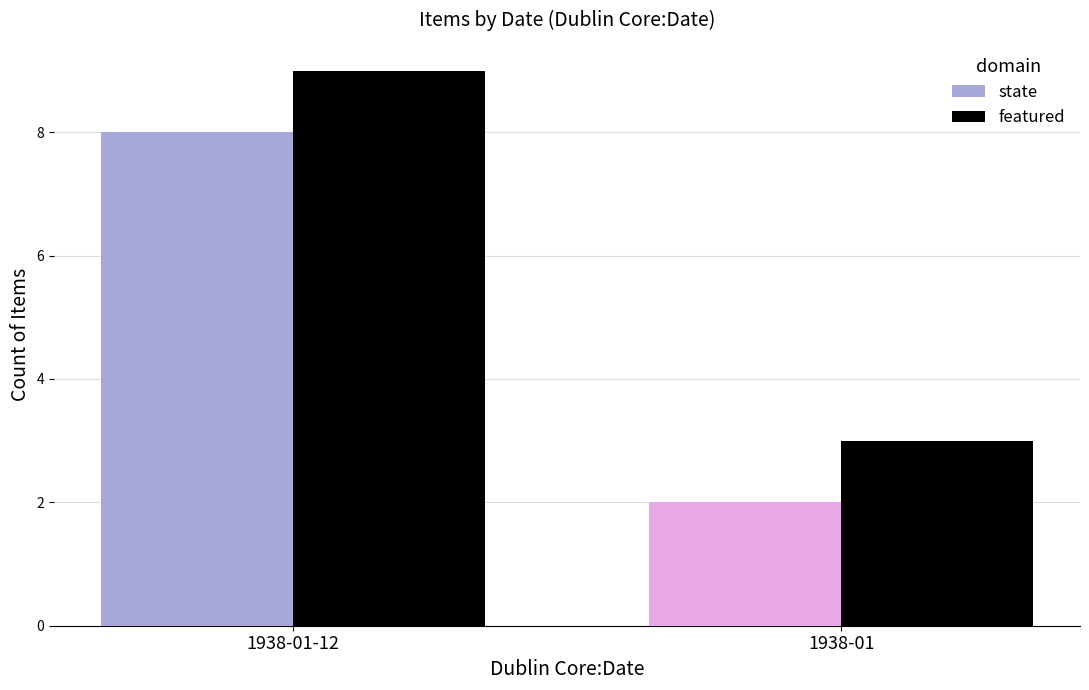

How many data points does each series have?

2